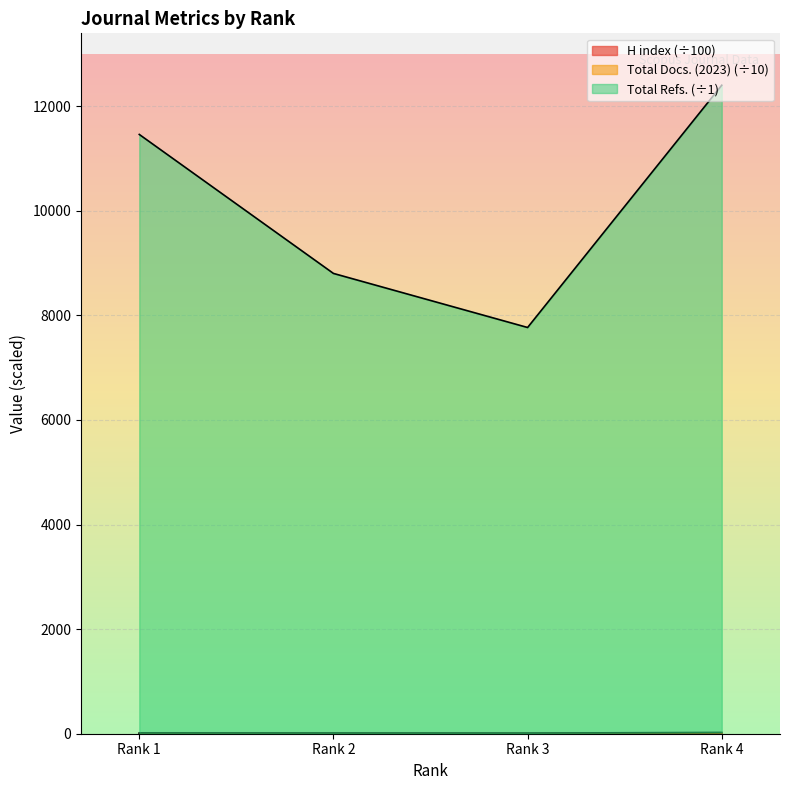

How many lines are shown in the chart?

3